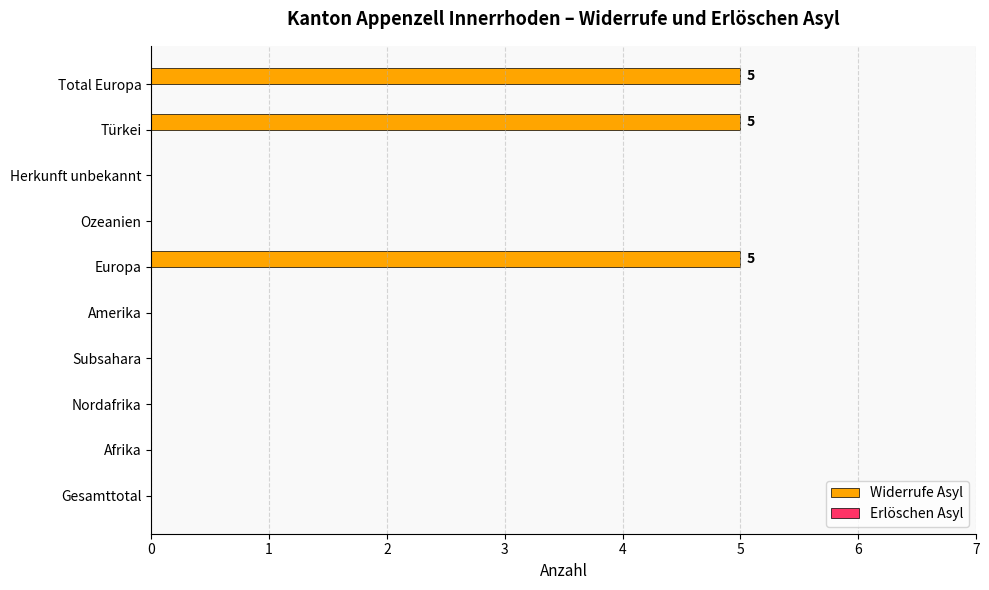

The chart shows a value of 5 at Türkei. True or false?

True